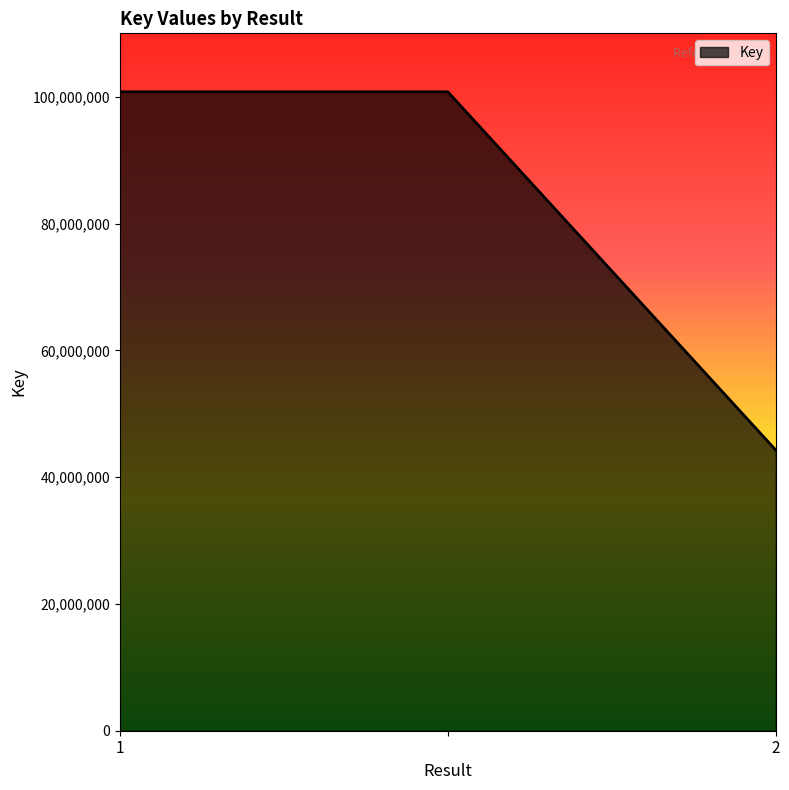

How many categories are shown in the chart?

3